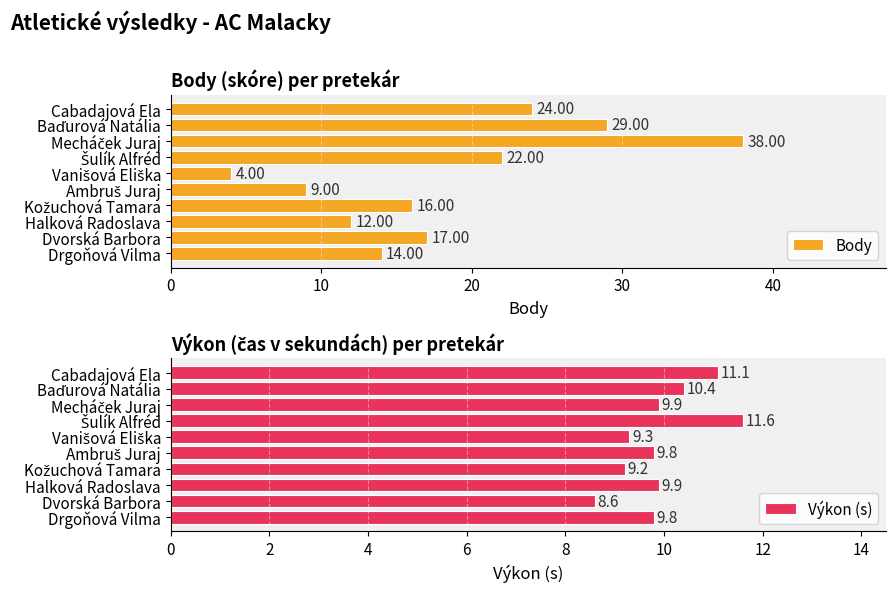

How many values in the Body series exceed 17?

4